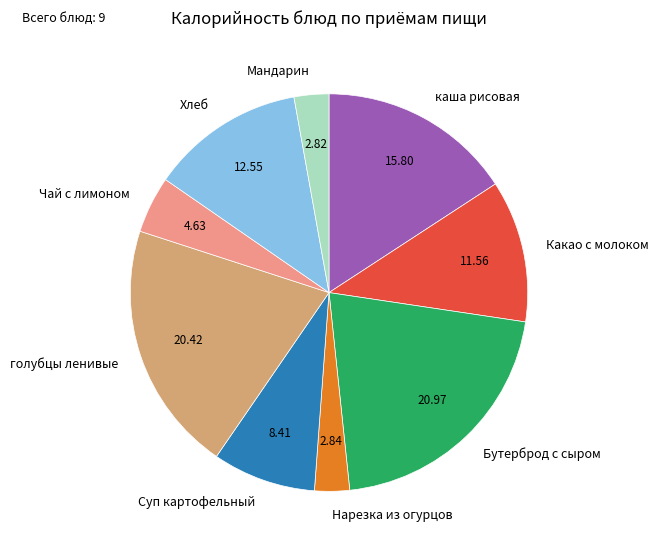

Does Мандарин represent more than half of the total?

No